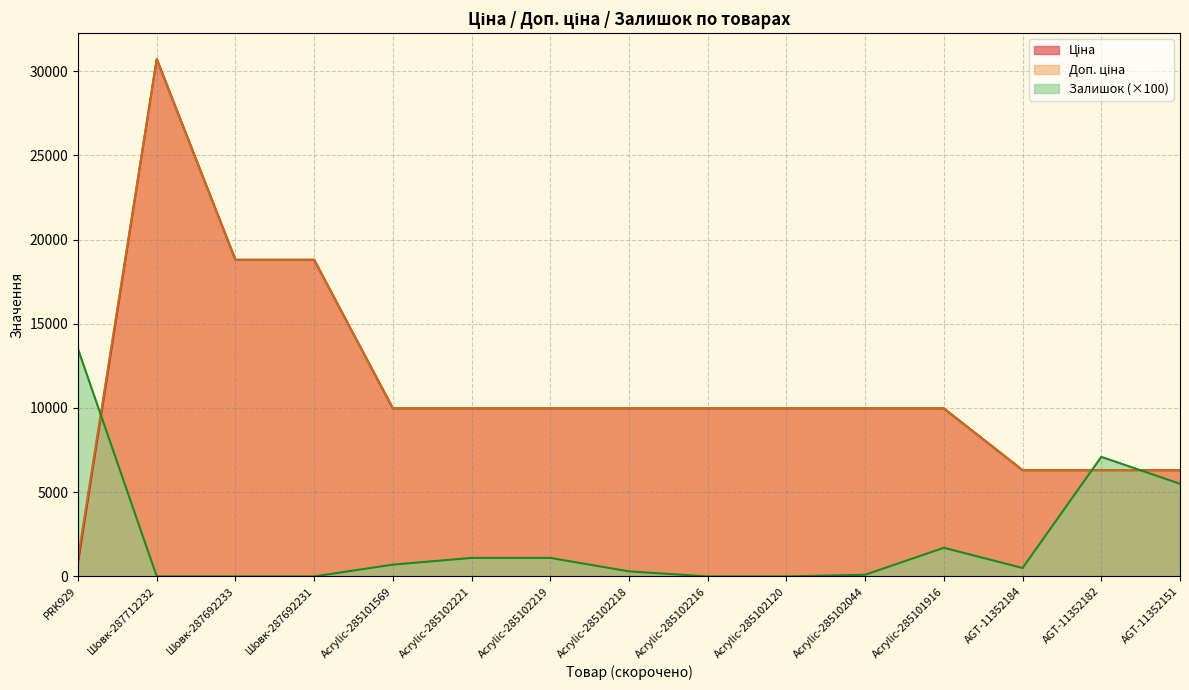

What are all the series names shown in the legend?

Ціна, Доп. ціна, Залишок